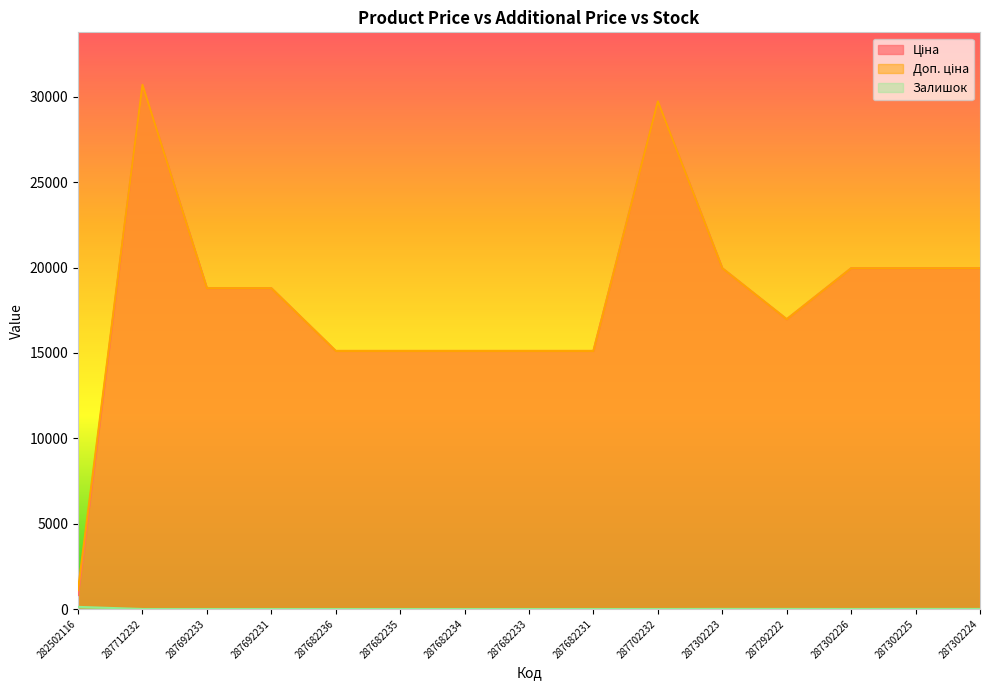

What is the label of the 13th point from the right?

287692233